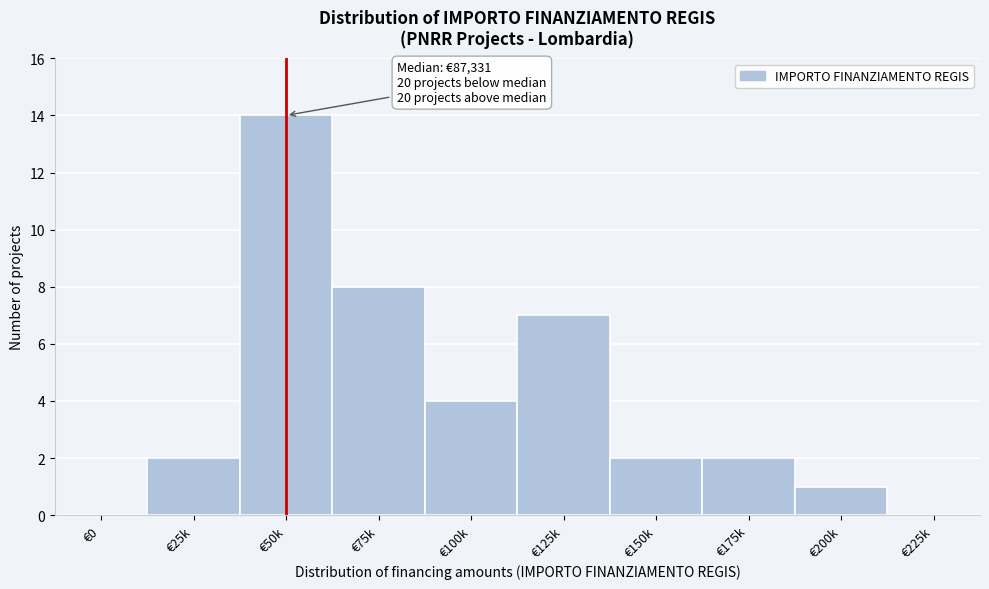

Reading left to right, extract all data points from this chart.

€0=0	€25k=2	€50k=14	€75k=8	€100k=4	€125k=7	€150k=2	€175k=2	€200k=1	€225k=0